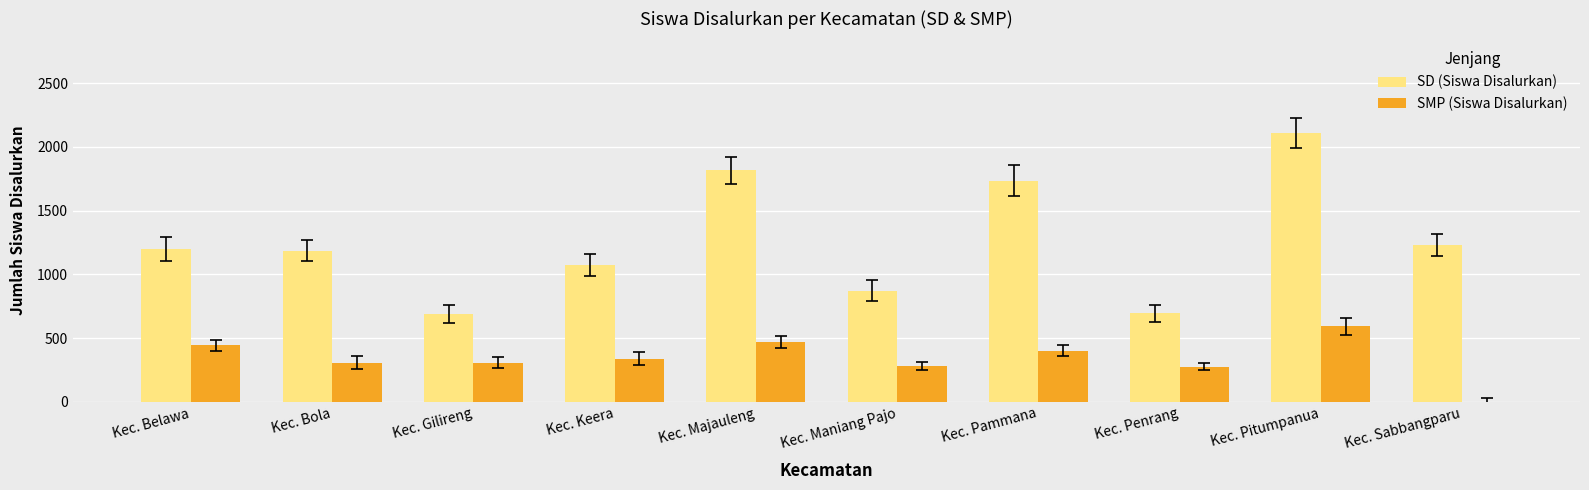

Between Kec. Gilireng and Kec. Majauleng, which series saw the biggest shift?

SD (Siswa Disalurkan)